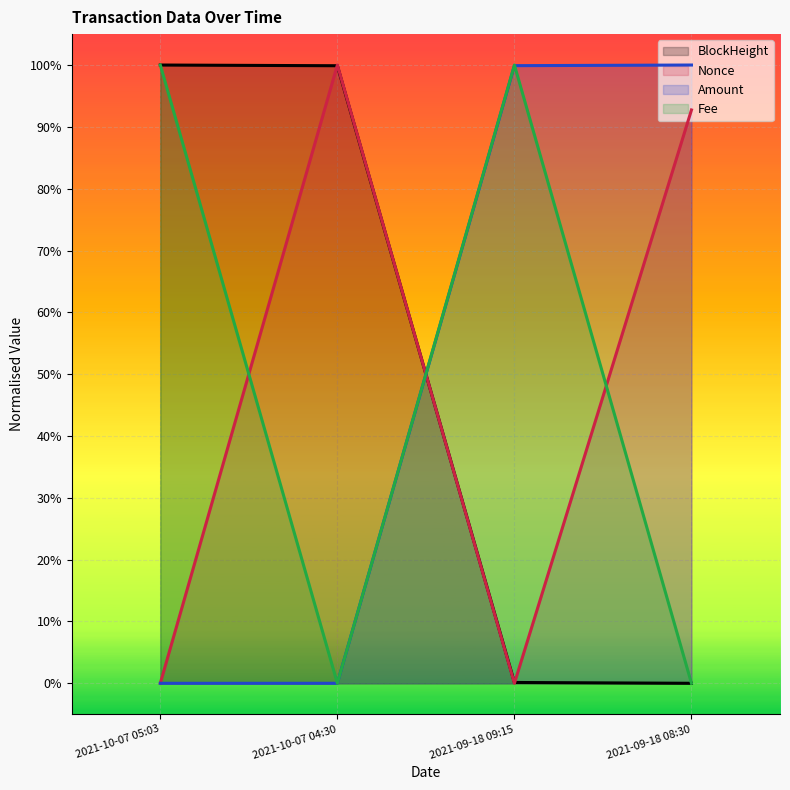

Between 2021-10-07 04:30 and 2021-10-07 05:03, which is larger?

2021-10-07 05:03